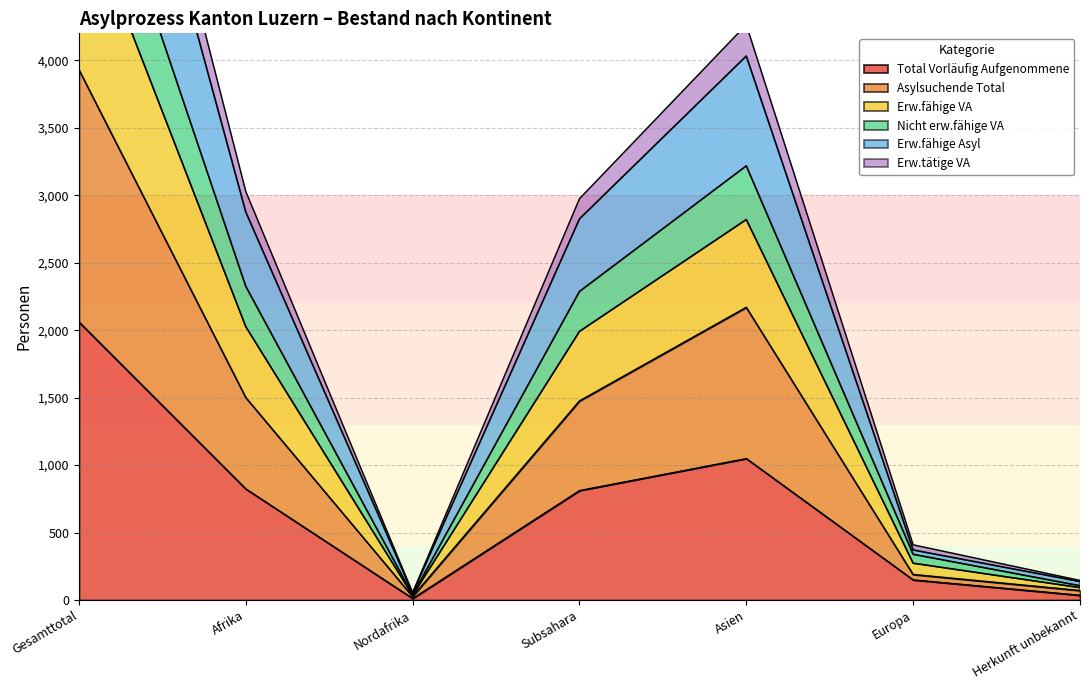

True or false: Total Vorläufig Aufgenommene and Erw.fähige Asyl intersect in this chart.

False